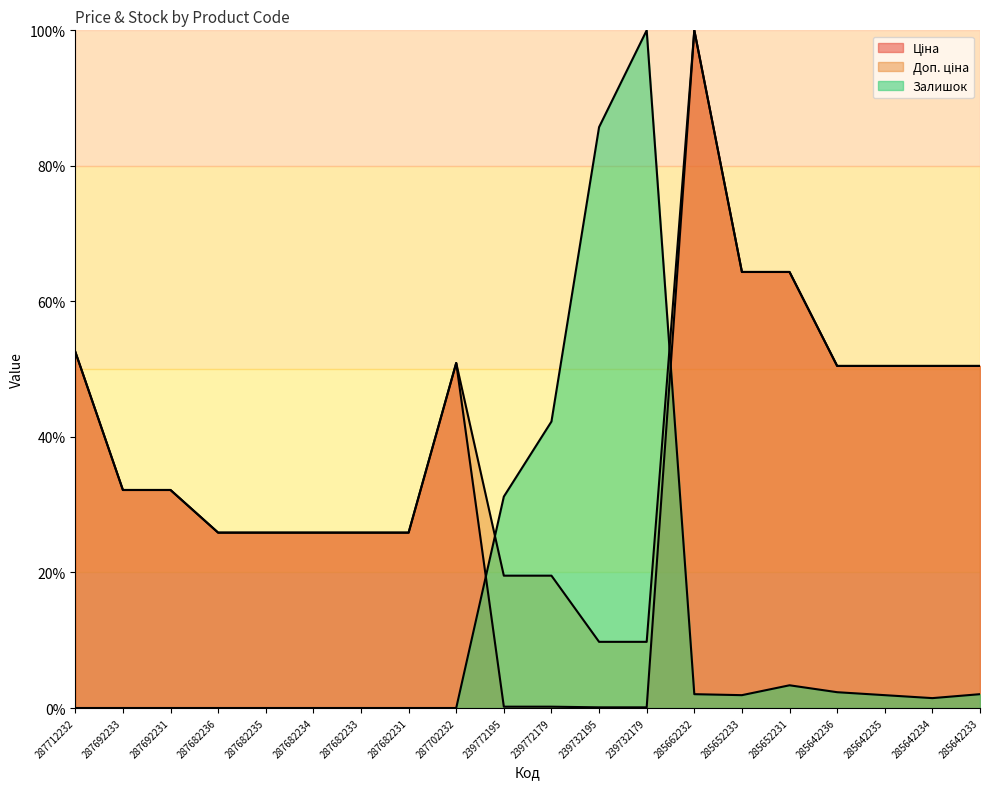

Which has a higher value, 285652233 or 287682235?

285652233